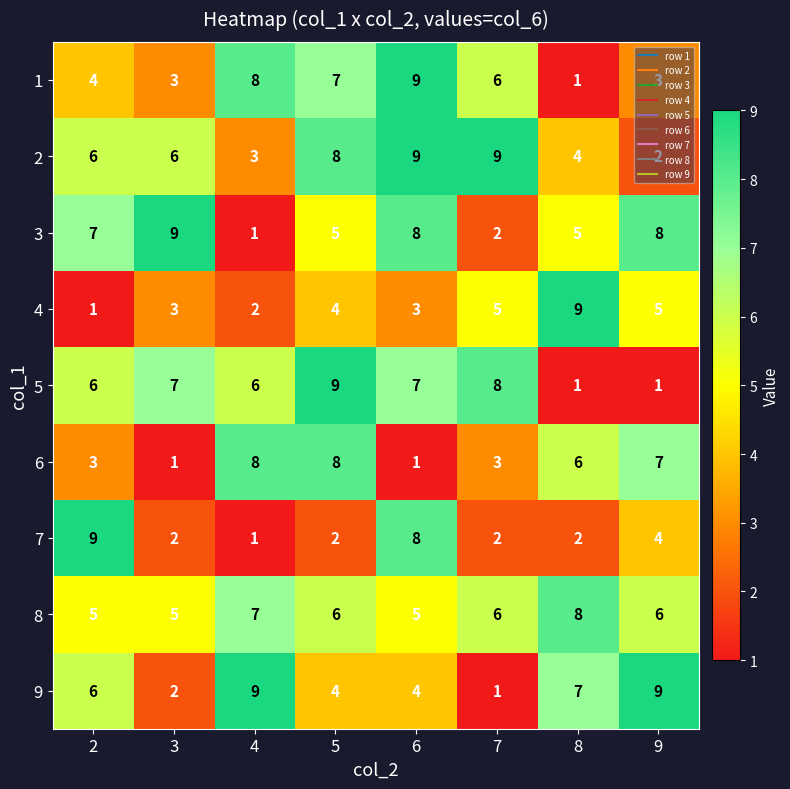

What is the spread (max minus min) of values at 2?

8